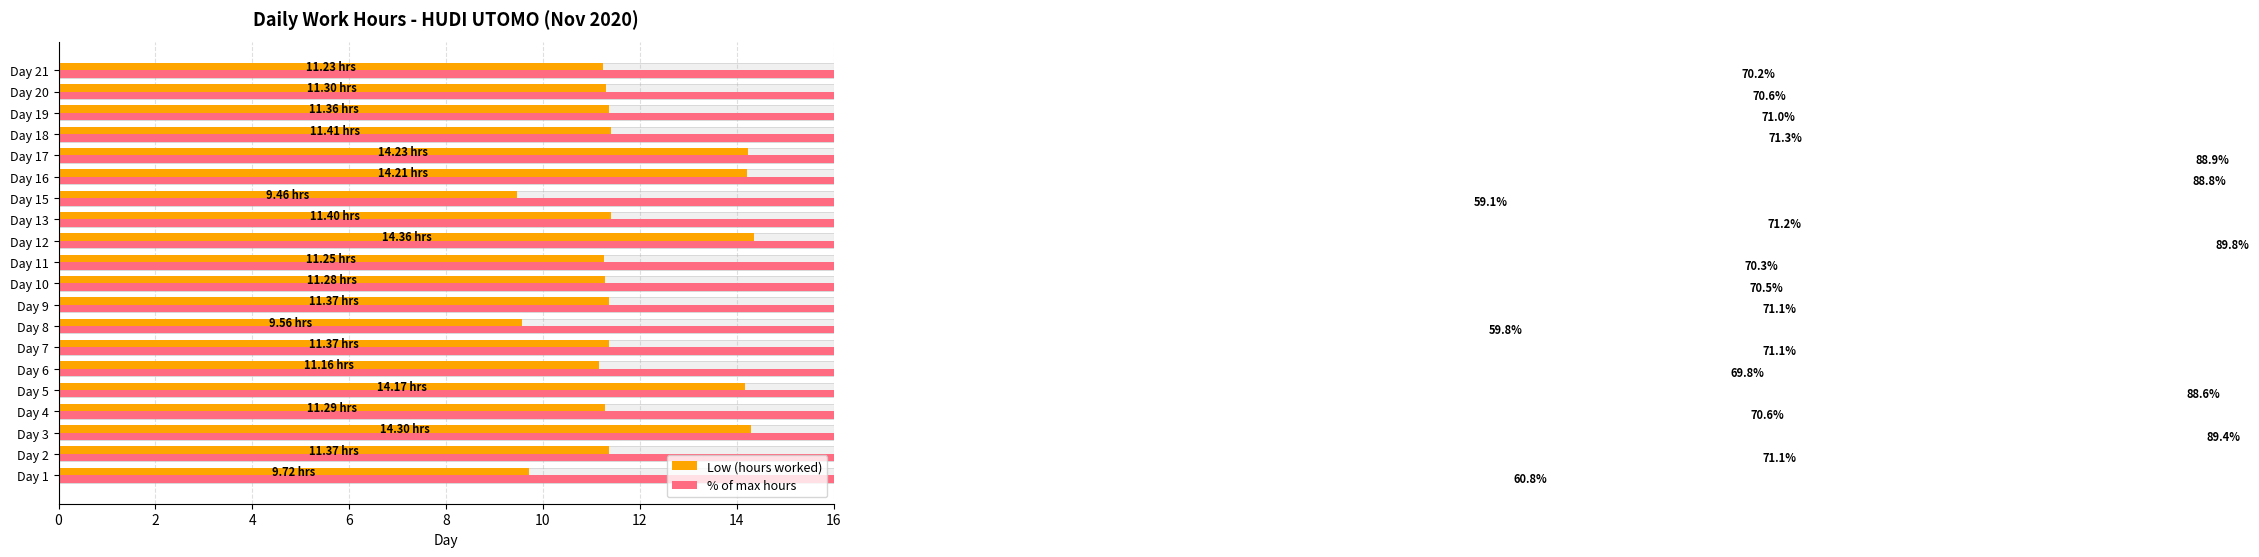

How many groups of bars are there?

20